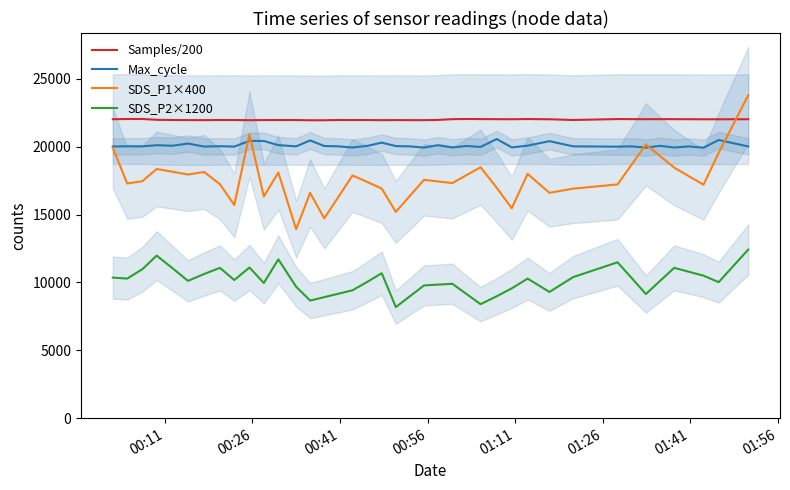

What is the maximum value for SDS_P2×1200?

12420.0